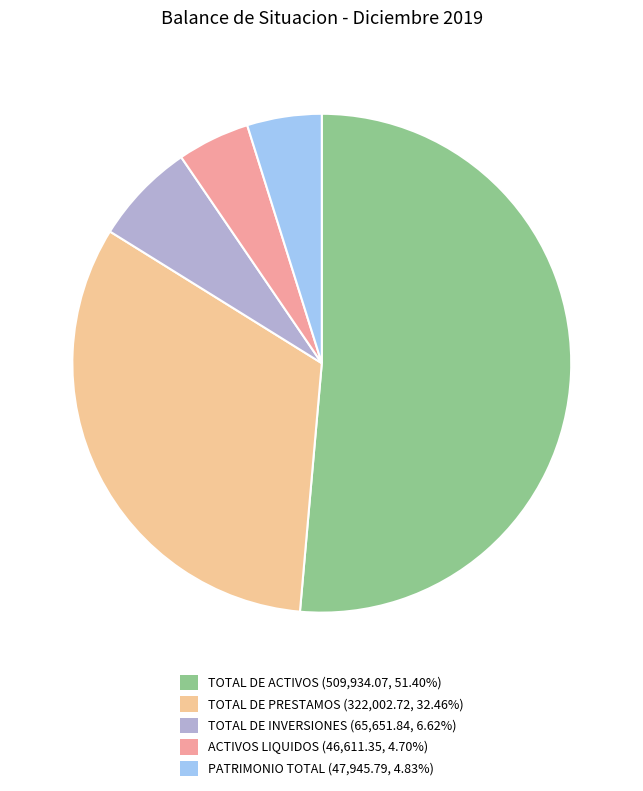

What is the largest slice in the pie chart?

TOTAL DE ACTIVOS